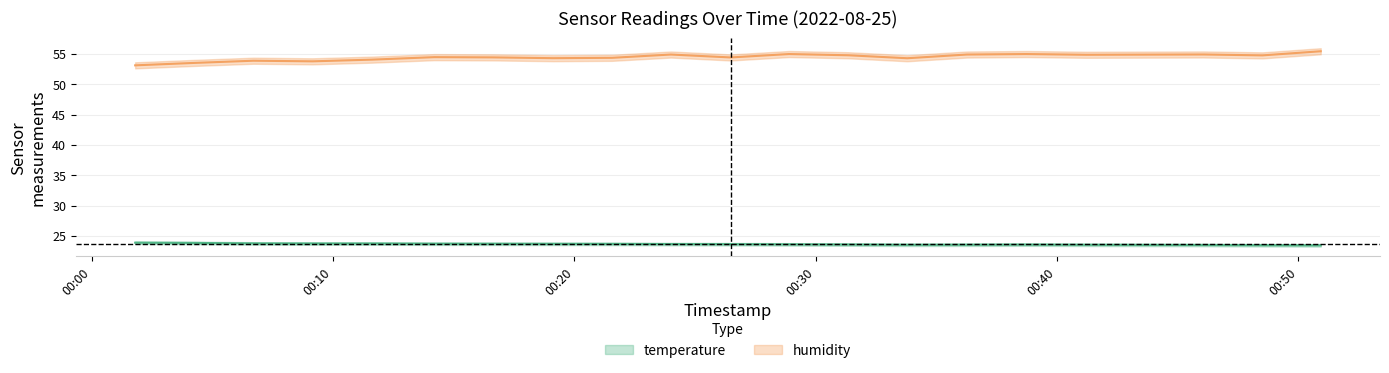

Which has a higher value, 2022-08-25T00:14:12 or 2022-08-25T00:36:16?

2022-08-25T00:14:12